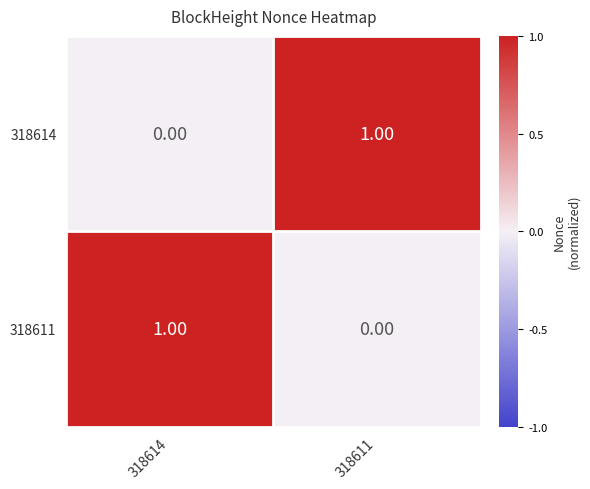

How many distinct data groups are displayed?

2